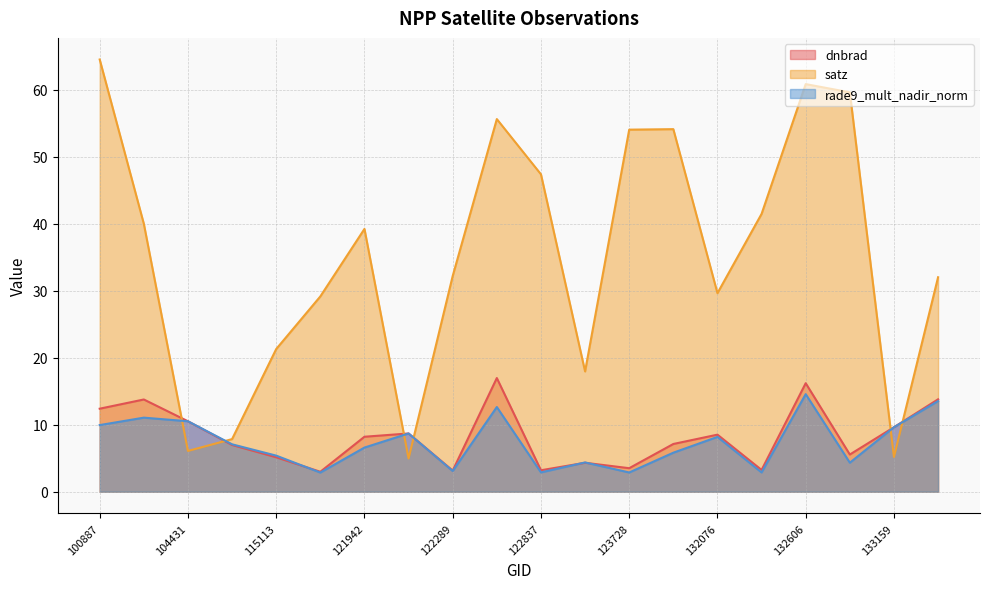

What is the smallest value displayed?

2.9